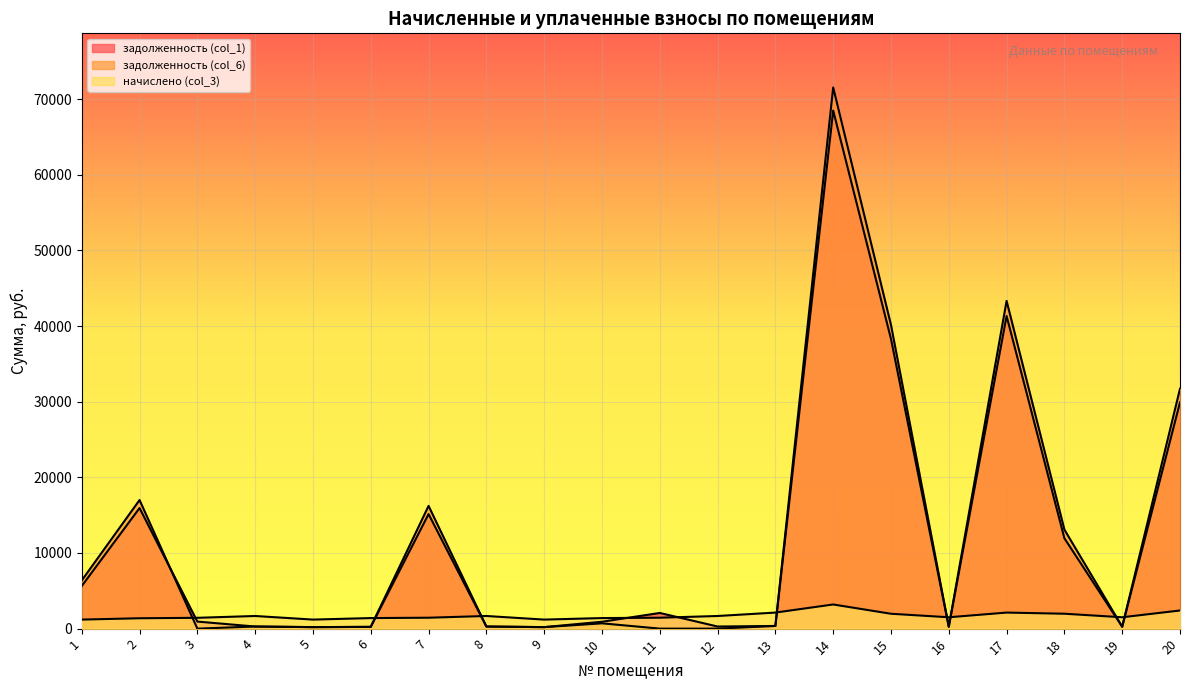

Reading left to right, list all the values displayed in this chart.

задолженность (col_1): 5634.4	15942.8	933.0	278.4	199.1	232.4	15143.5	278.4	199.1	909.6	2071.7	278.4	353.6	68498.7	38301.7	250.4	41335.5	11947.5	250.4	29923.5
задолженность (col_6): 6373.0	17001.9	0.0	278.4	199.1	232.4	16228.5	278.4	199.1	701.0	0.0	0.0	353.6	71548.7	40149.0	250.4	43329.3	13090.6	250.4	31713.8
начислено (col_3): 1194.8	1370.6	1430.6	1670.3	1194.8	1394.6	1442.6	1670.3	1194.8	1394.6	1442.6	1670.3	2121.9	3192.8	1966.0	1502.5	2121.9	1970.0	1502.5	2397.6